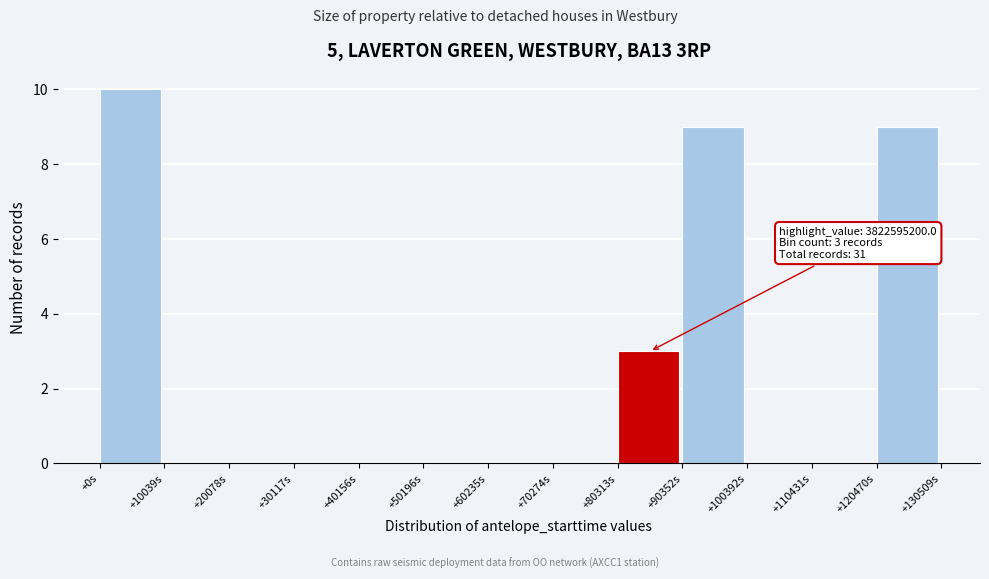

Reading left to right, what are all the values shown in this chart?

+0s=10	+10039s=0	+20078s=0	+30117s=0	+40156s=0	+50196s=0	+60235s=0	+70274s=0	+80313s=3	+90352s=9	+100392s=0	+110431s=0	+120470s=9